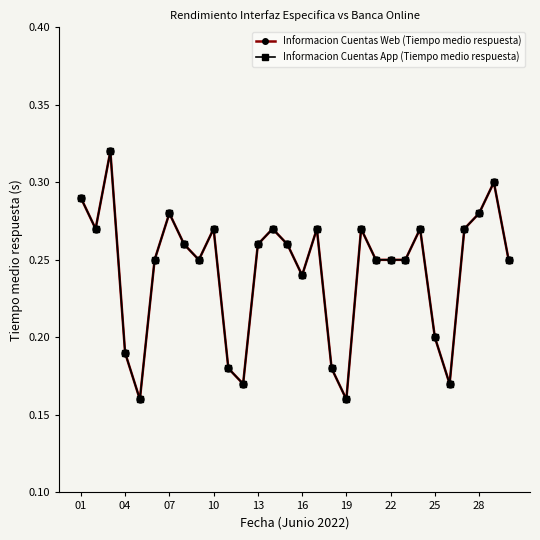

Count the Informacion Cuentas App (Tiempo medio respuesta) values in the range 0 to 1.

30